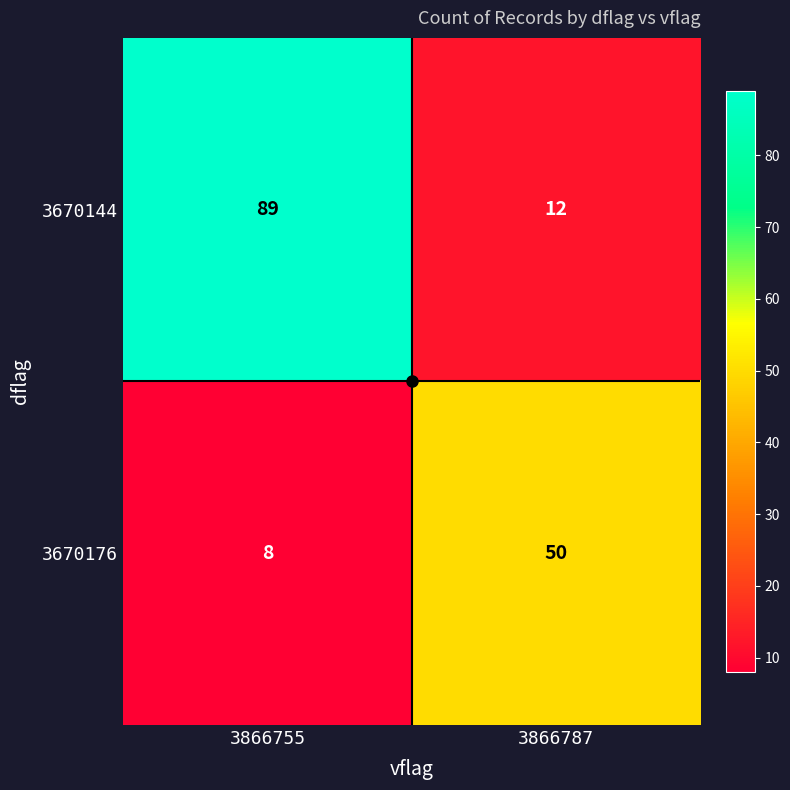

What is the sum of all 3670144 values?

101